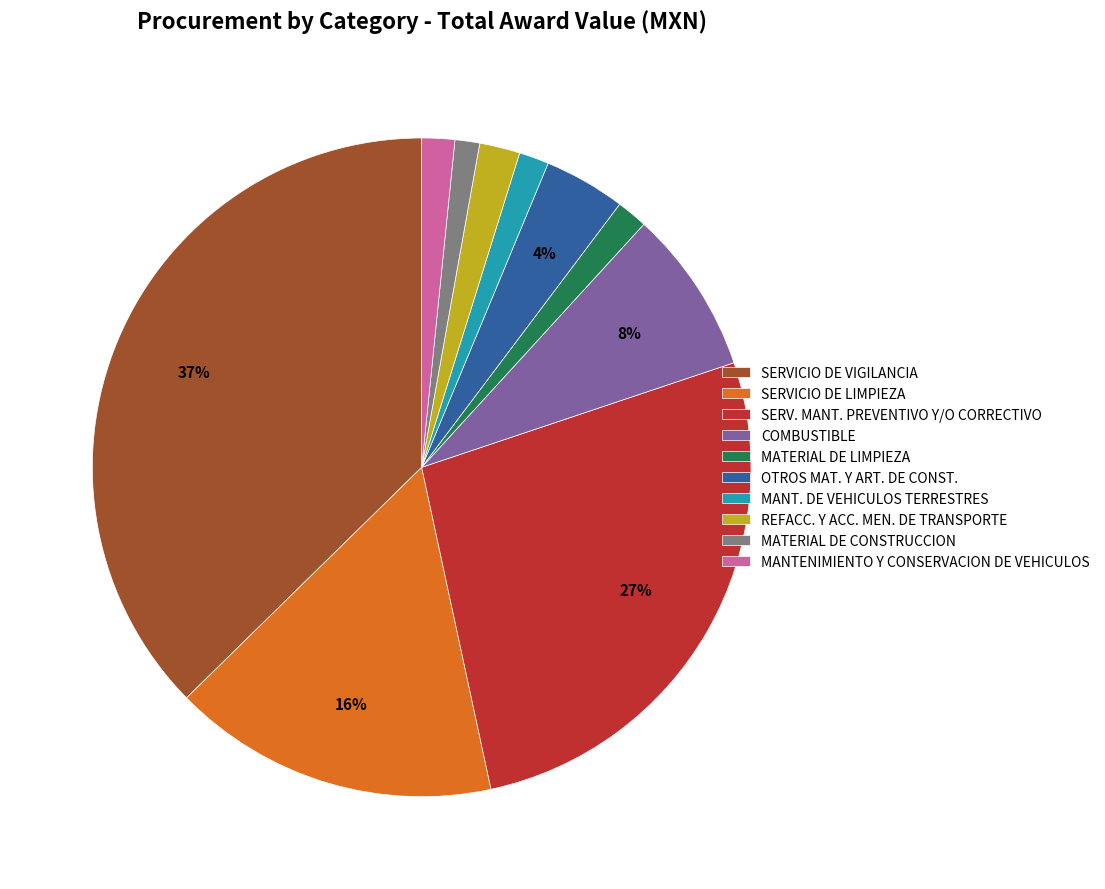

Which slice is the largest?

SERVICIO DE VIGILANCIA